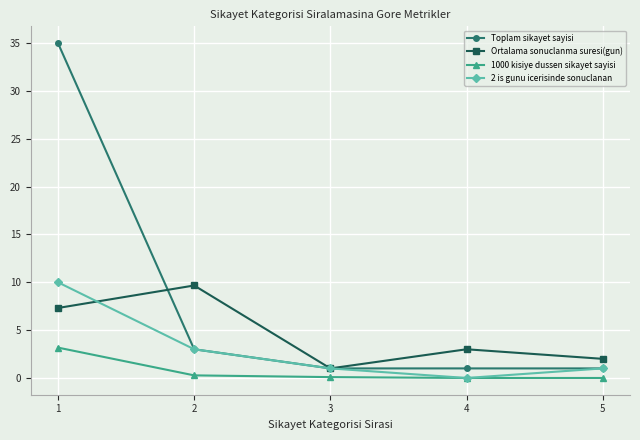

List the series in order of their peak value, highest first.

Toplam sikayet sayisi, 2 is gunu icerisinde sonuclanan, Ortalama sonuclanma suresi(gun), 1000 kisiye dussen sikayet sayisi